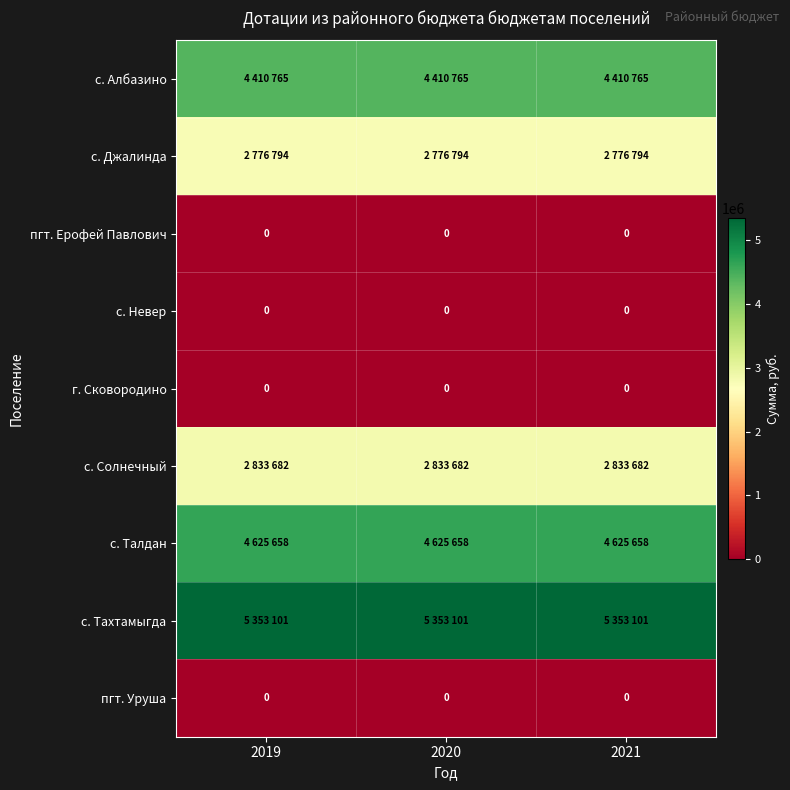

Between 2020 and 2021, which is larger?

2020